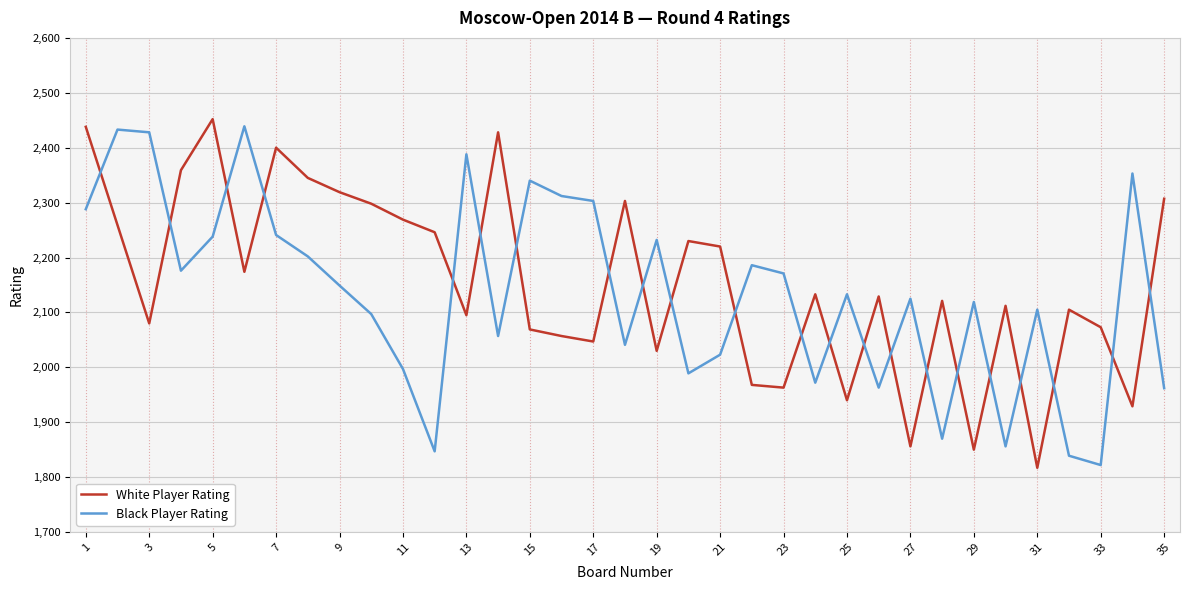

What is the difference between the maximum and minimum values in the Black Player Rating series?

617